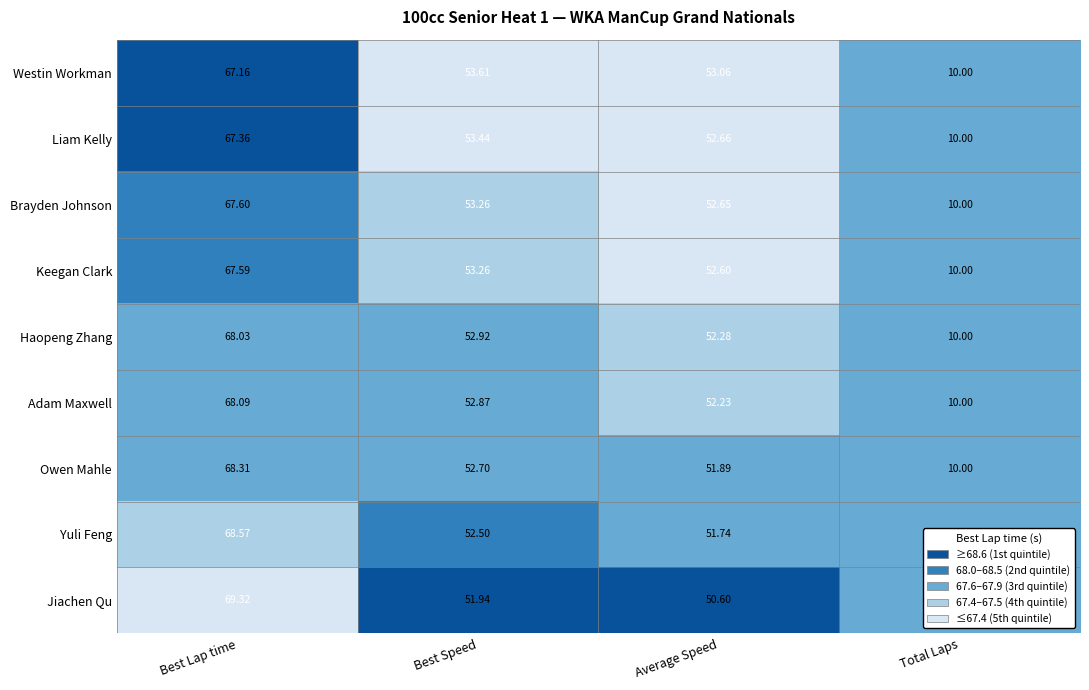

Which series has the widest spread of values?

Jiachen Qu